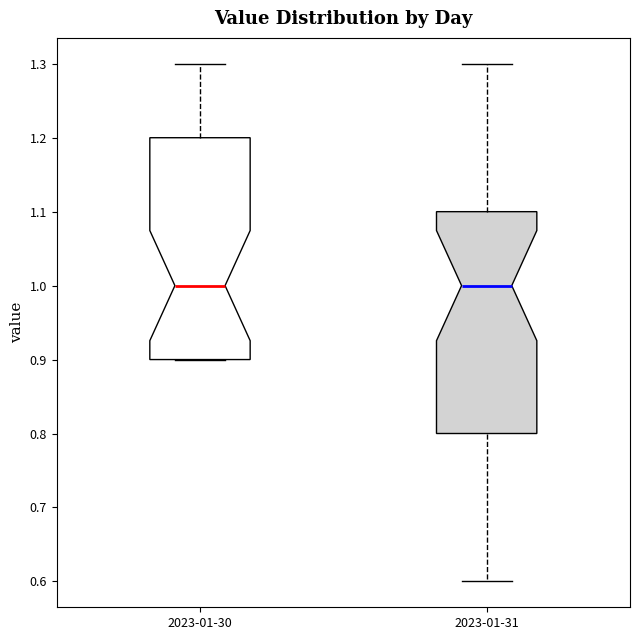

Reading left to right, read every box against the y-axis: the position of its median line, the range the box covers, and the ends of its whiskers. The values are not printed on the chart, so give them approximately, as read against the axis.

2023-01-30: median 1.0, box 0.9 to 1.2, whiskers 0.9 to 1.3
2023-01-31: median 1.0, box 0.8 to 1.1, whiskers 0.6 to 1.3